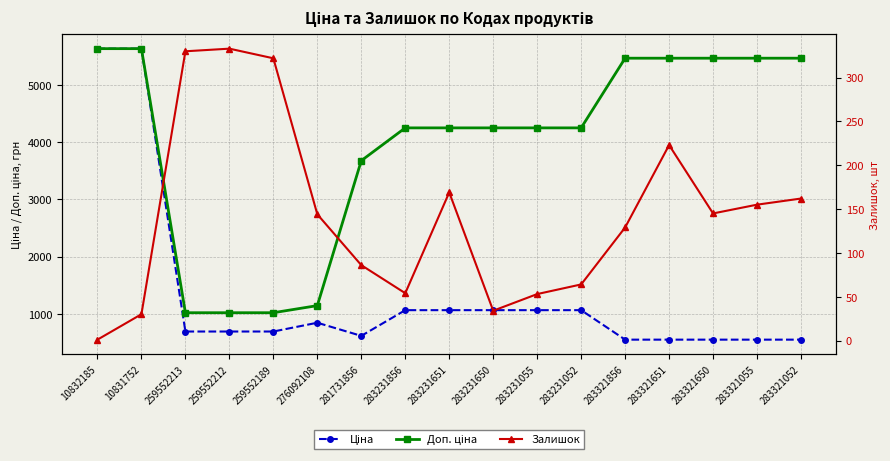

At how many categories does at least one series exceed 3774?

12